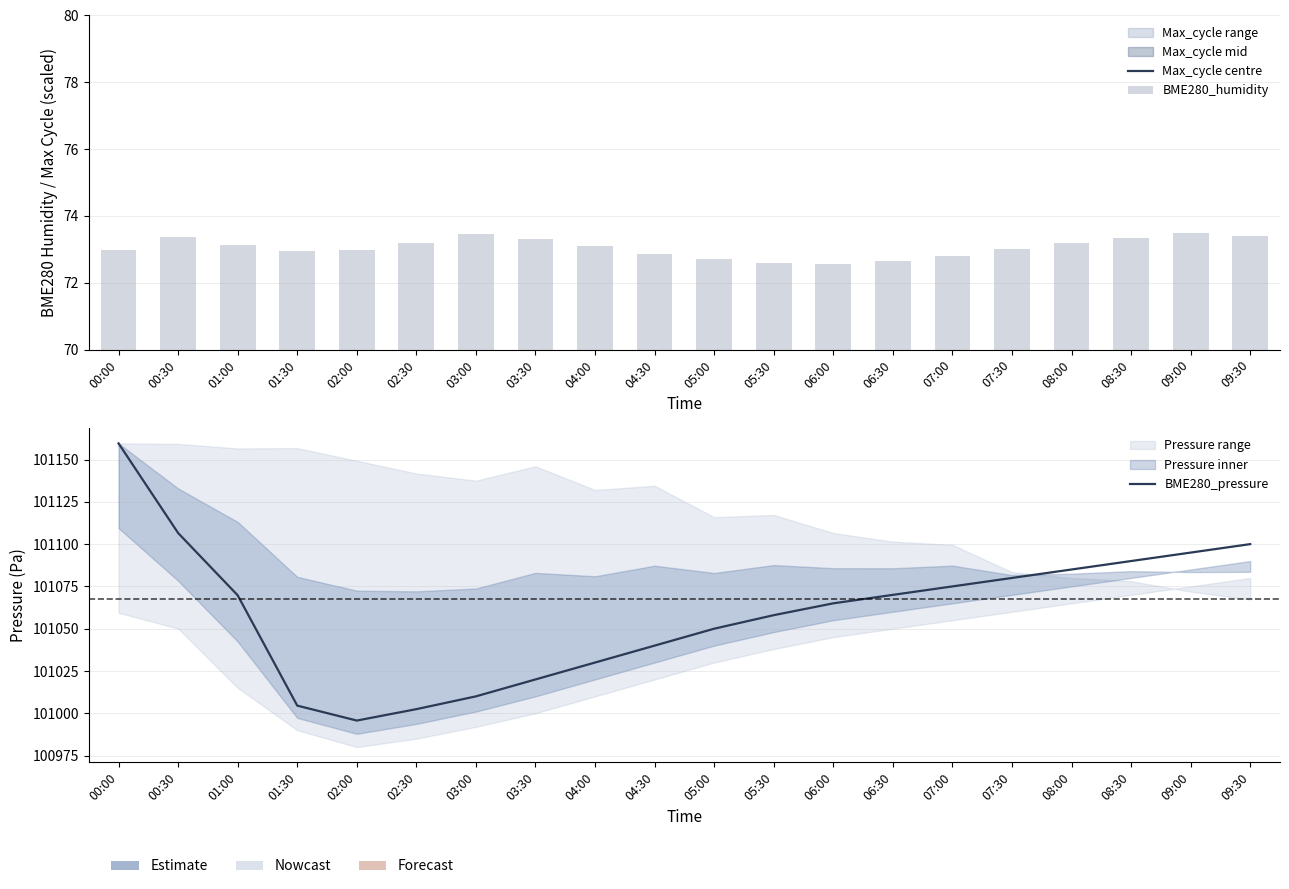

Which series has the largest total across all categories?

BME280_pressure